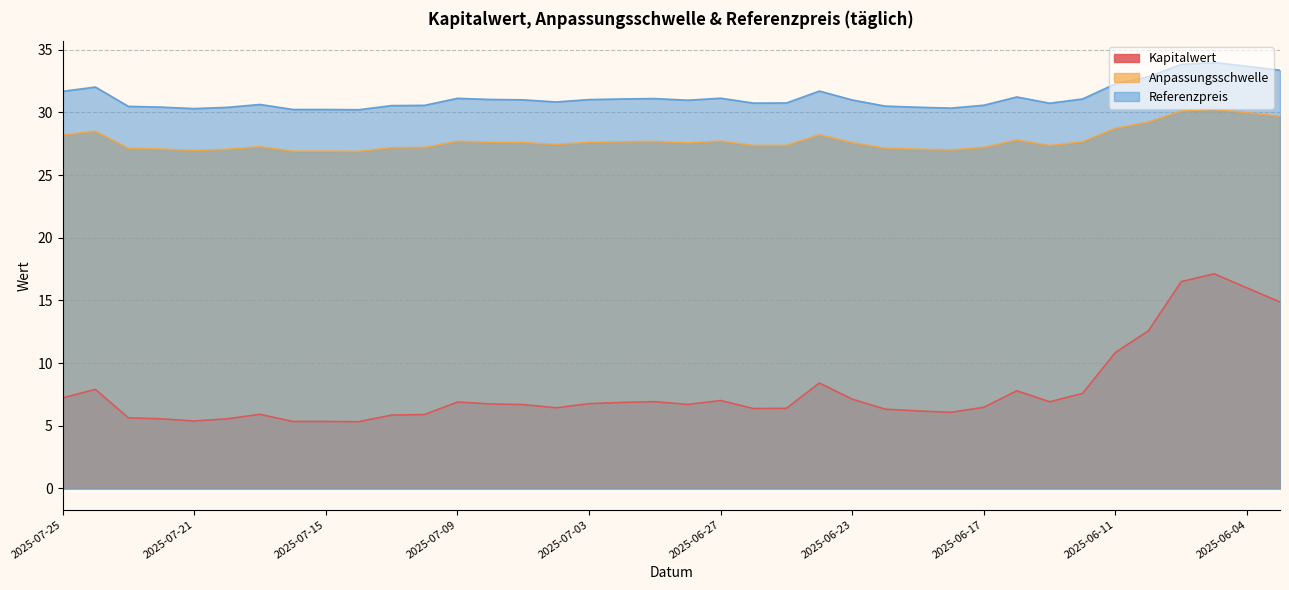

Is it true that Referenzpreis equals 31.7 at 2025-06-24?

True